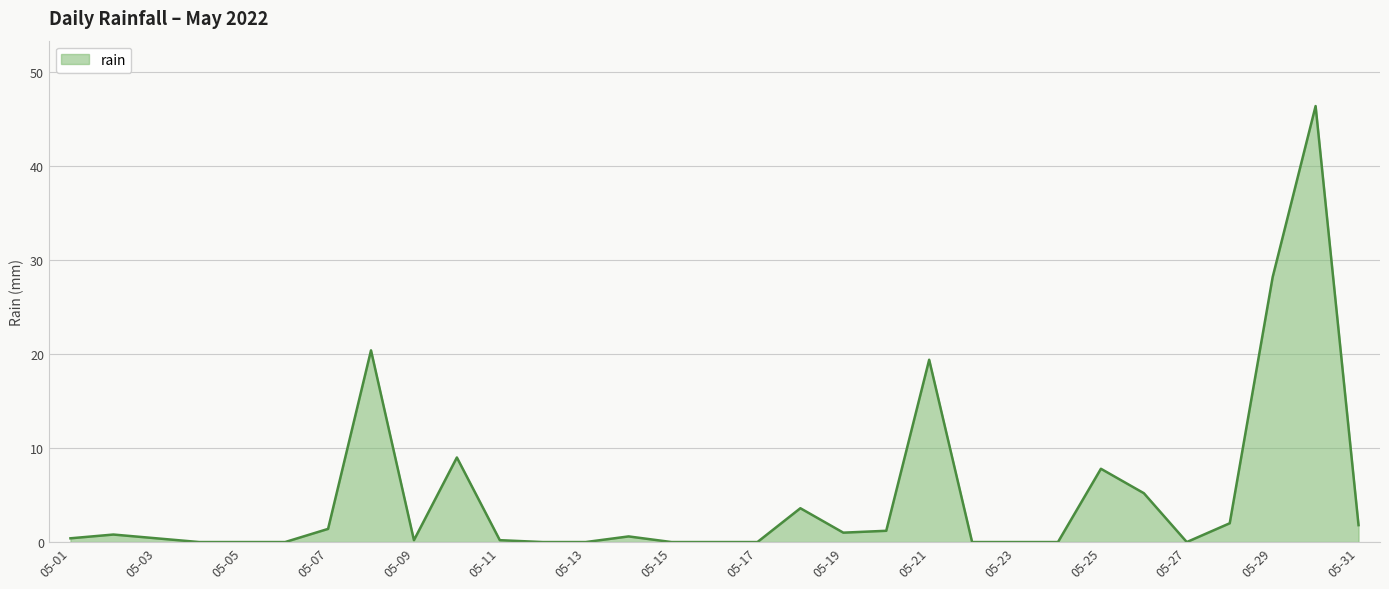

What is the maximum value shown in the chart?

46.4